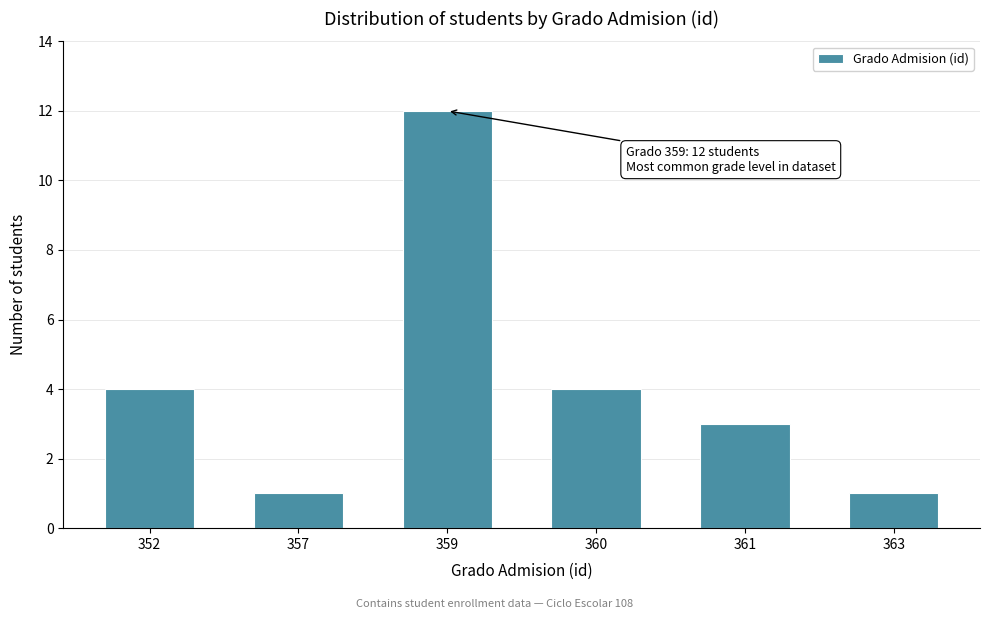

Reading left to right, extract all data points from this chart.

4	1	12	4	3	1